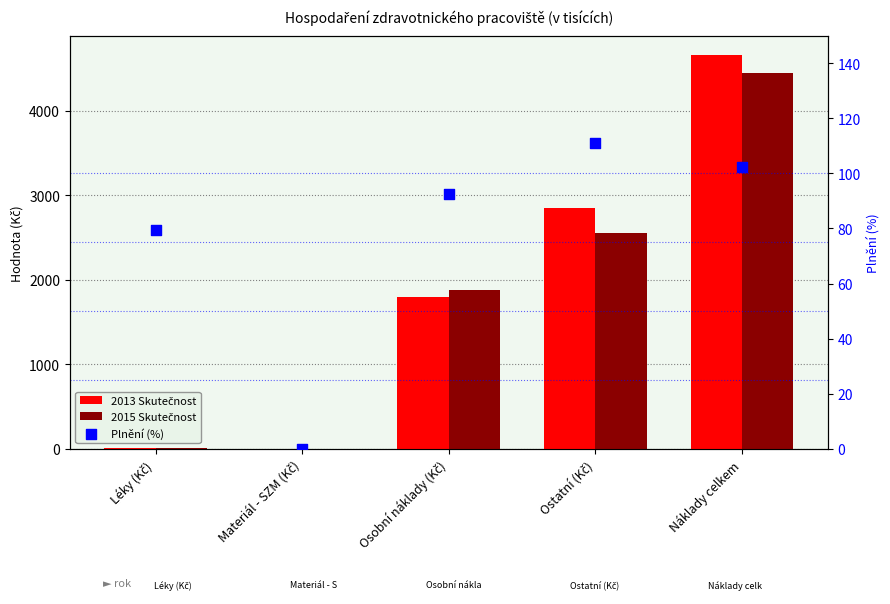

Which series has the widest spread of Y values?

2013 Skutečnost